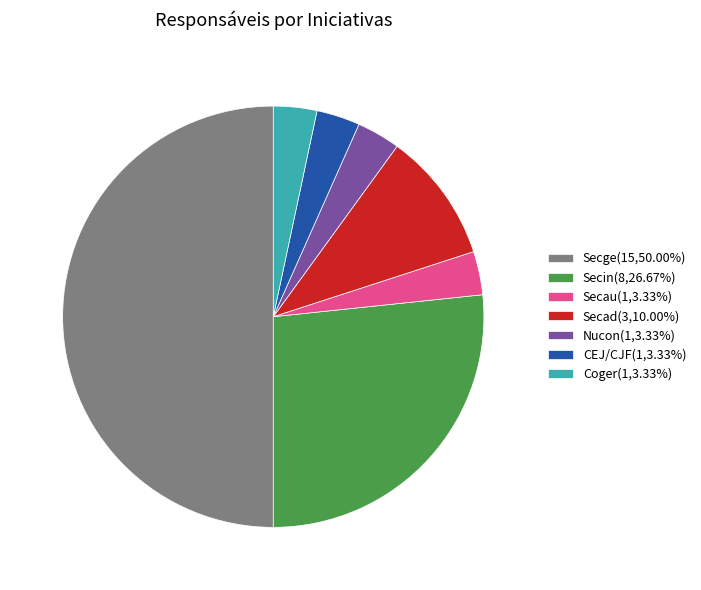

What is the ratio of the value at Secau(1,3.33%) to the value at Secad(3,10.00%)?

0.3